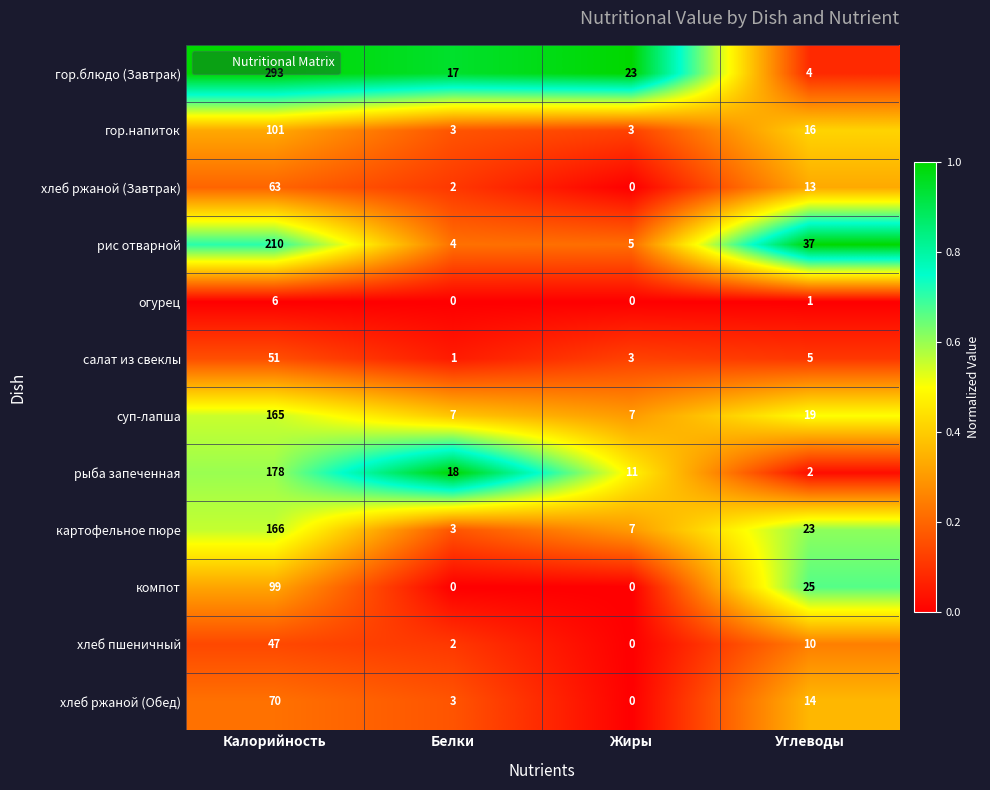

What is the lowest value of the гор.напиток series?

3